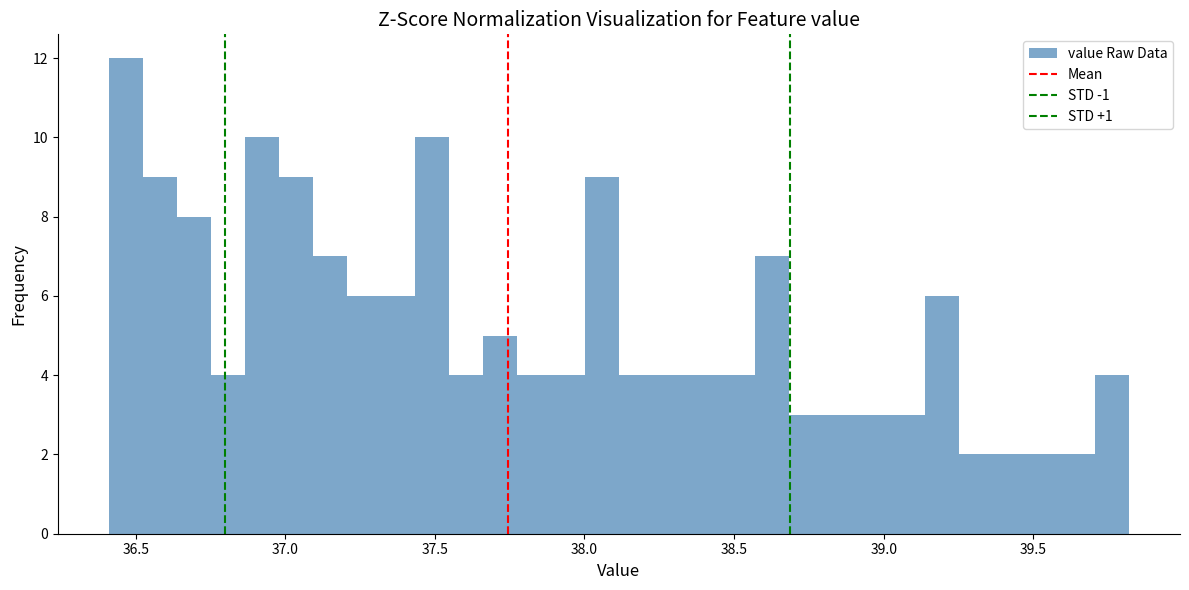

Around what value on the x-axis is the tallest bar? Give the approximate position of its centre, as read against the axis.

36.45